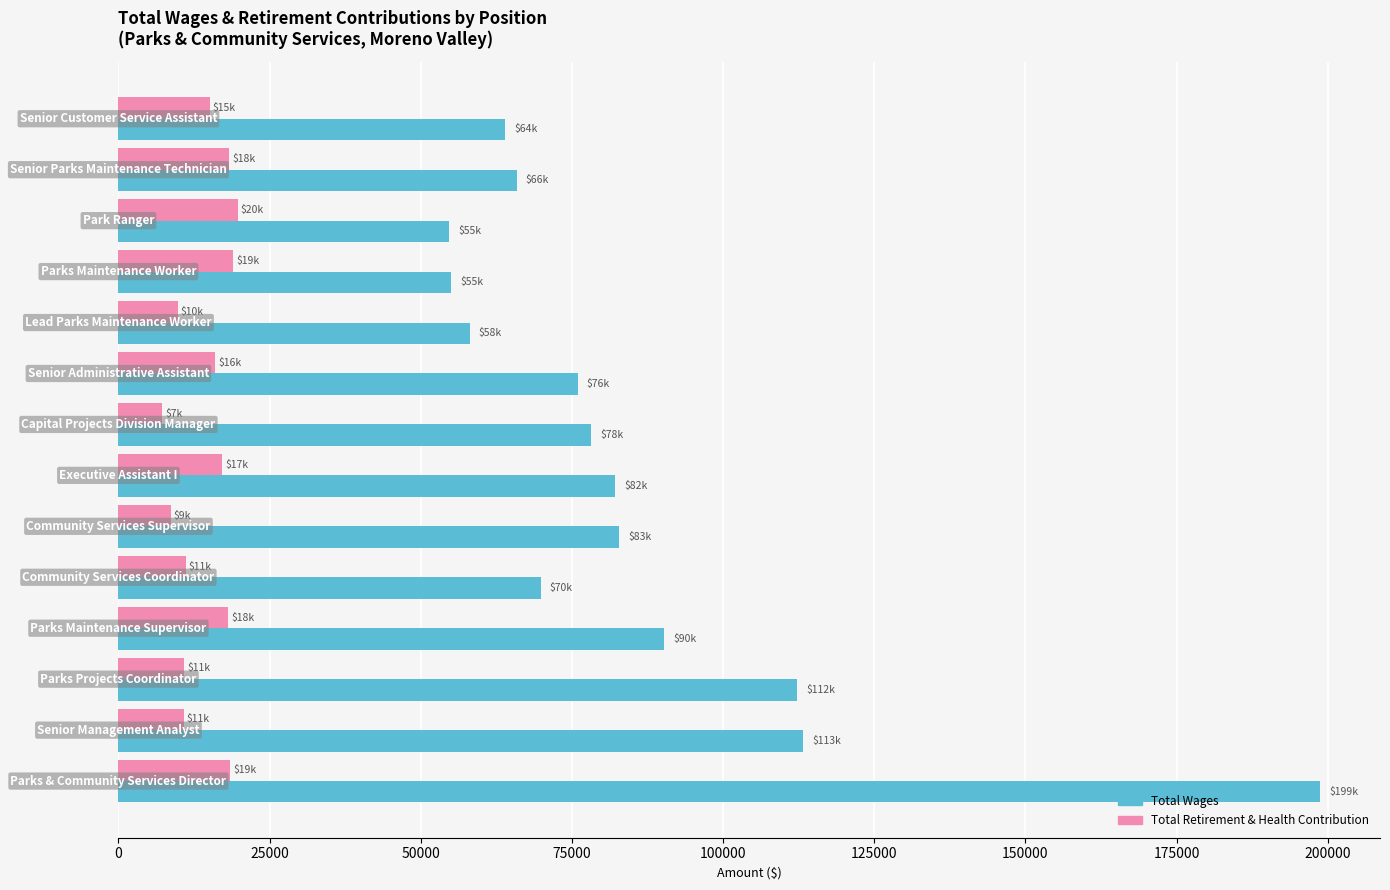

Which series has the widest spread of values?

Total Wages